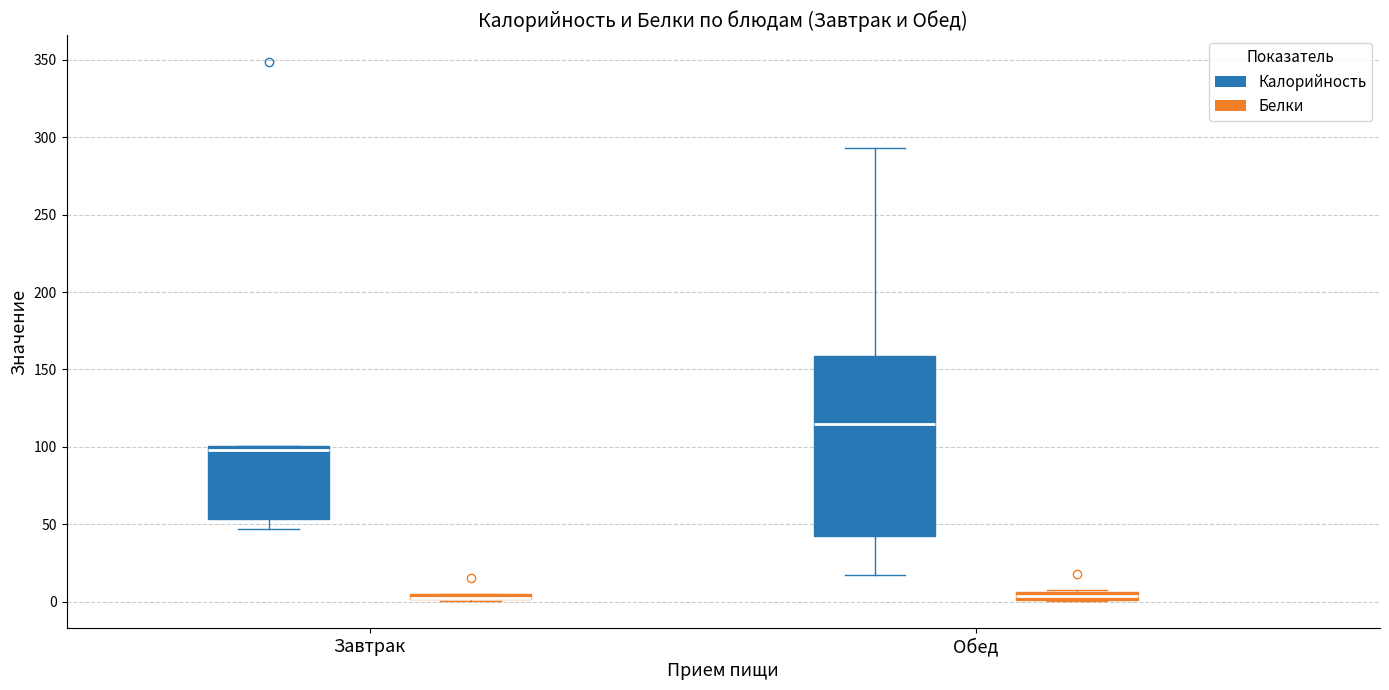

Which box is the tallest, from its lower edge to its upper edge?

Обед (Калорийность)